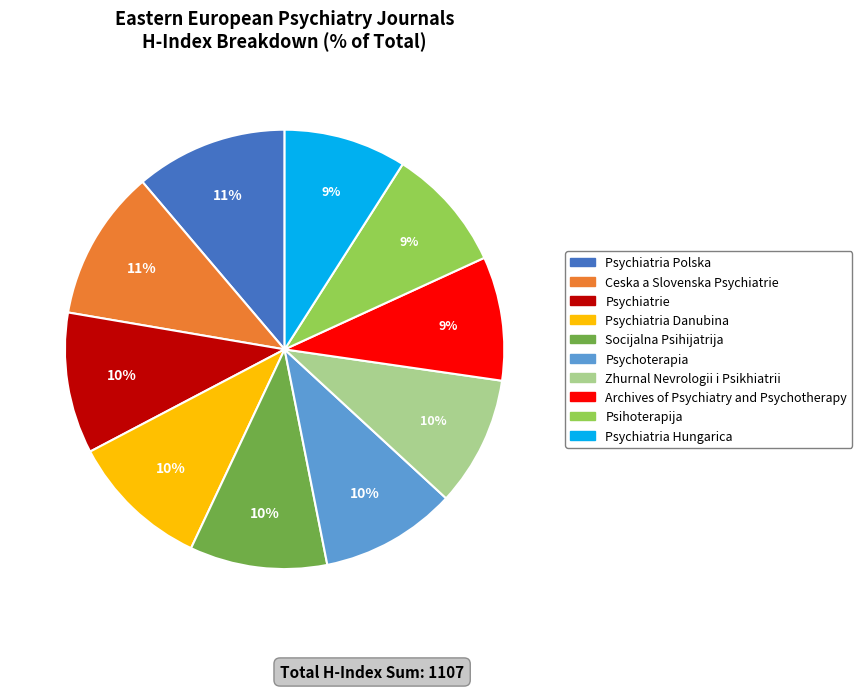

To the nearest percent, what percentage of the pie is Psychiatrie?

10%